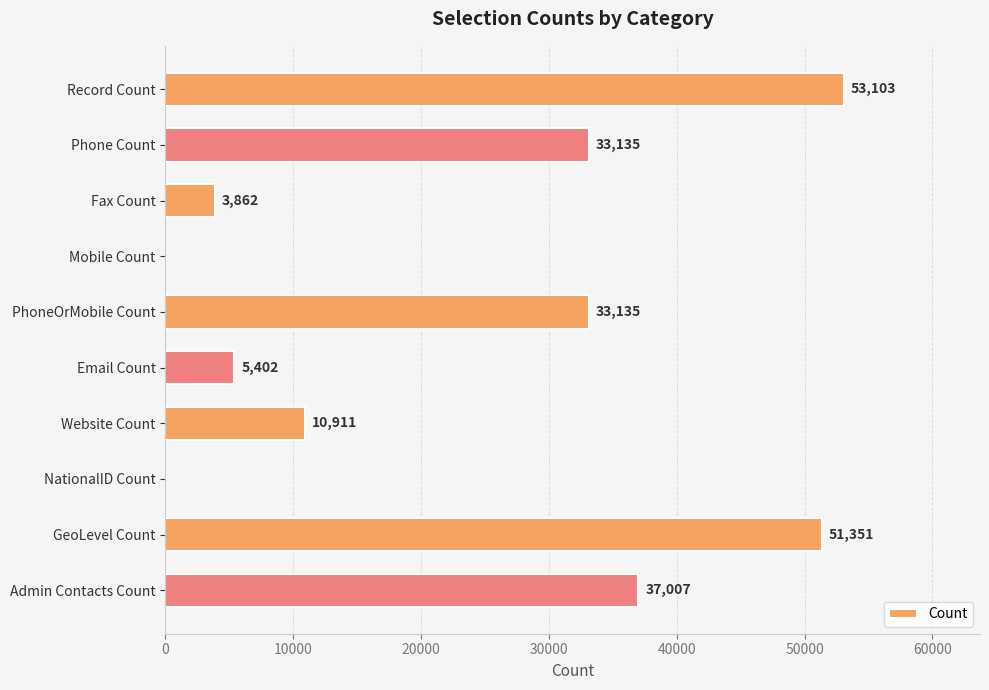

What is the average value?

22791